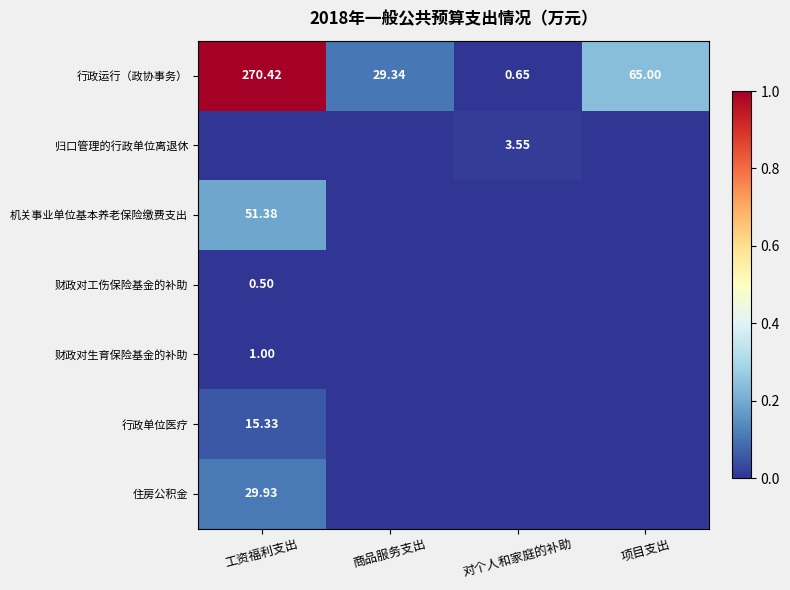

At which label does 行政运行（政协事务） reach its minimum?

对个人和家庭的补助